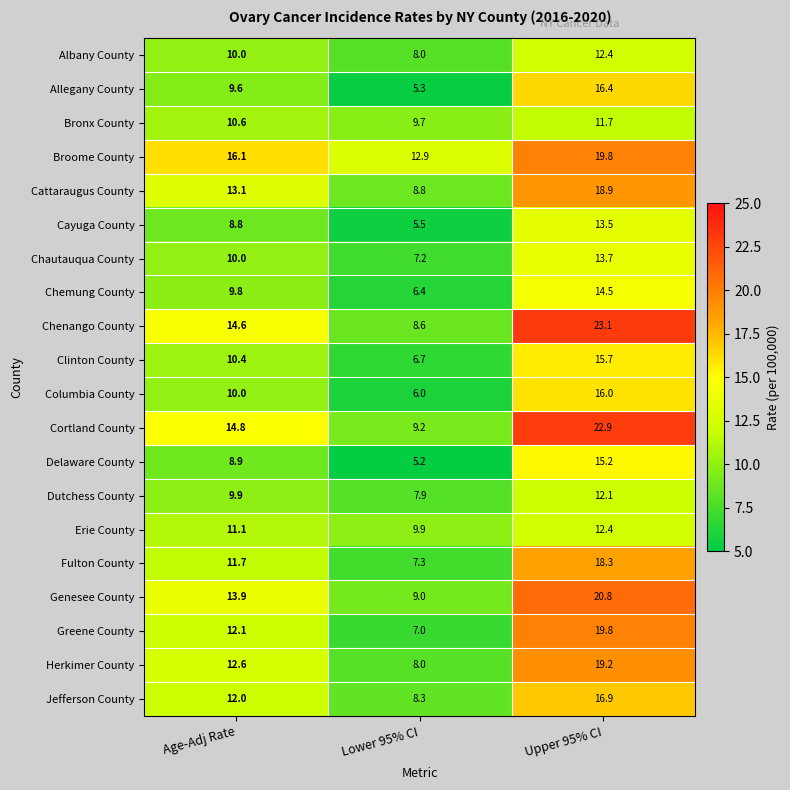

What is the difference between the Genesee County values at Age-Adj Rate and Upper 95% CI?

6.9